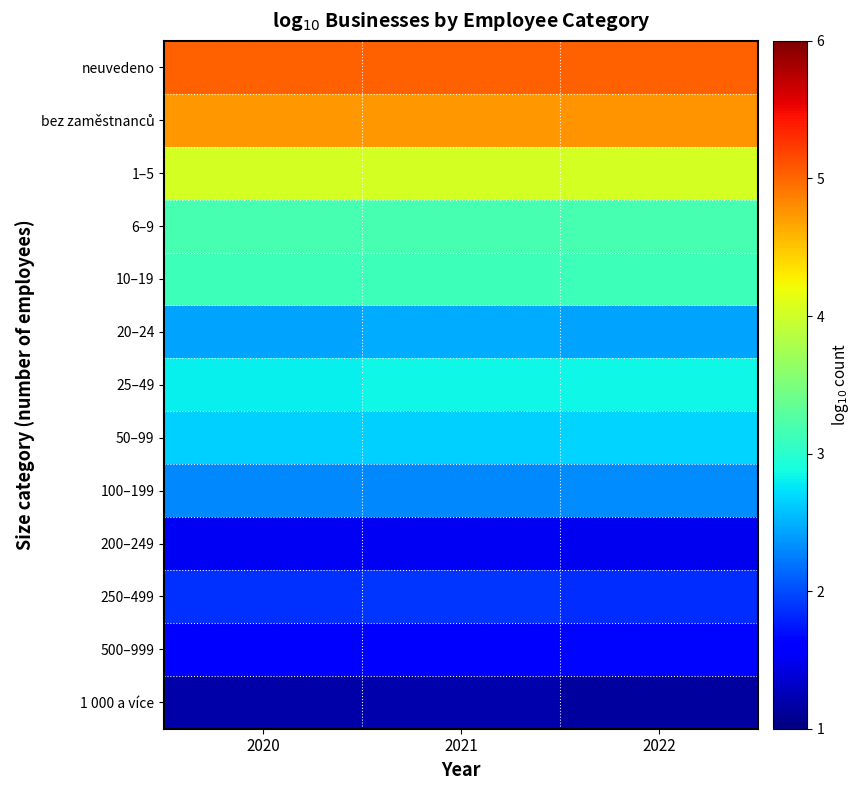

What is the difference between the highest and lowest values at 2021?

3.8